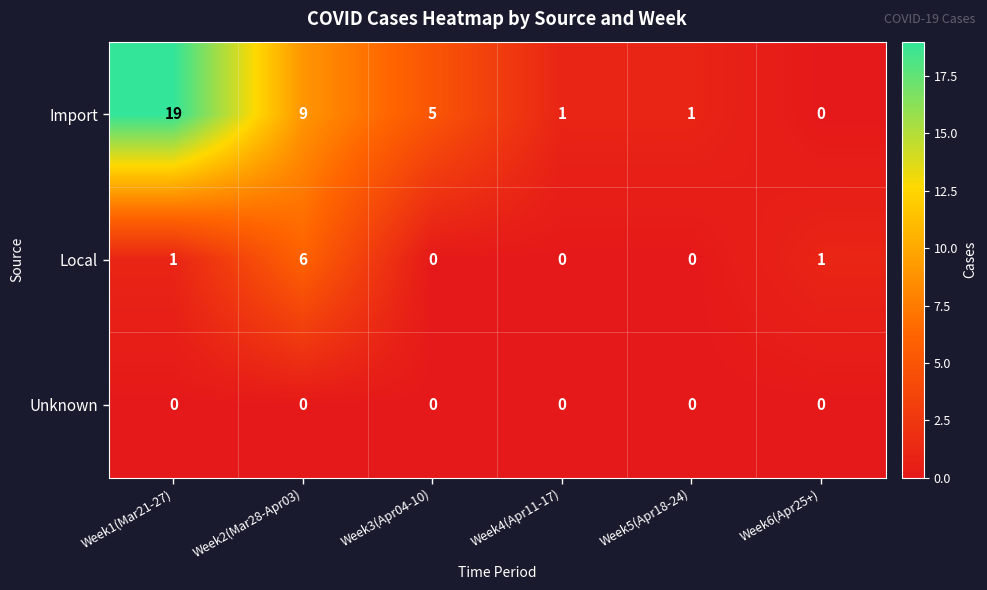

What is the sum of the Local values at Week6(Apr25+) and Week2(Mar28-Apr03)?

7